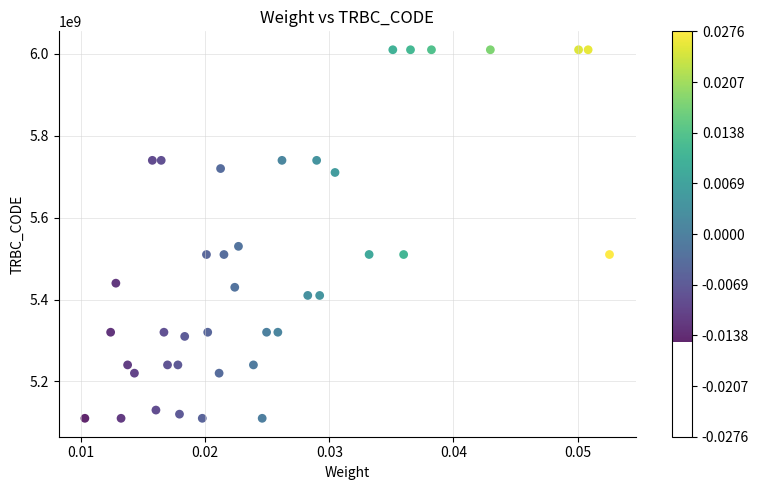

What is the range of Y values (max minus min)?

900102050